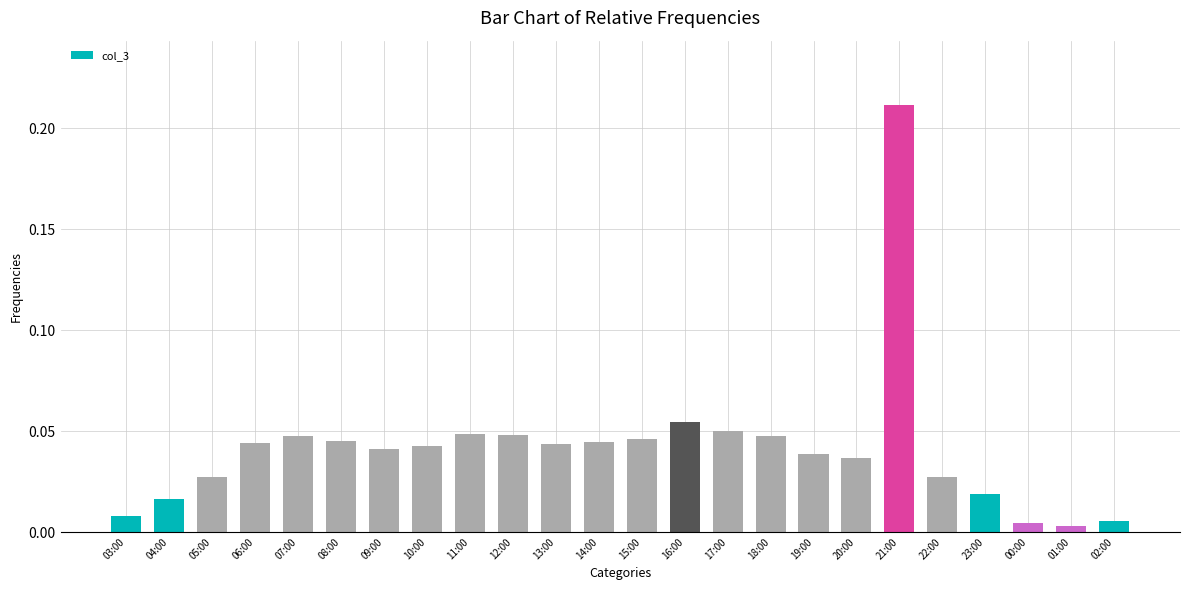

At which category does the chart reach its peak across all series?

21:00